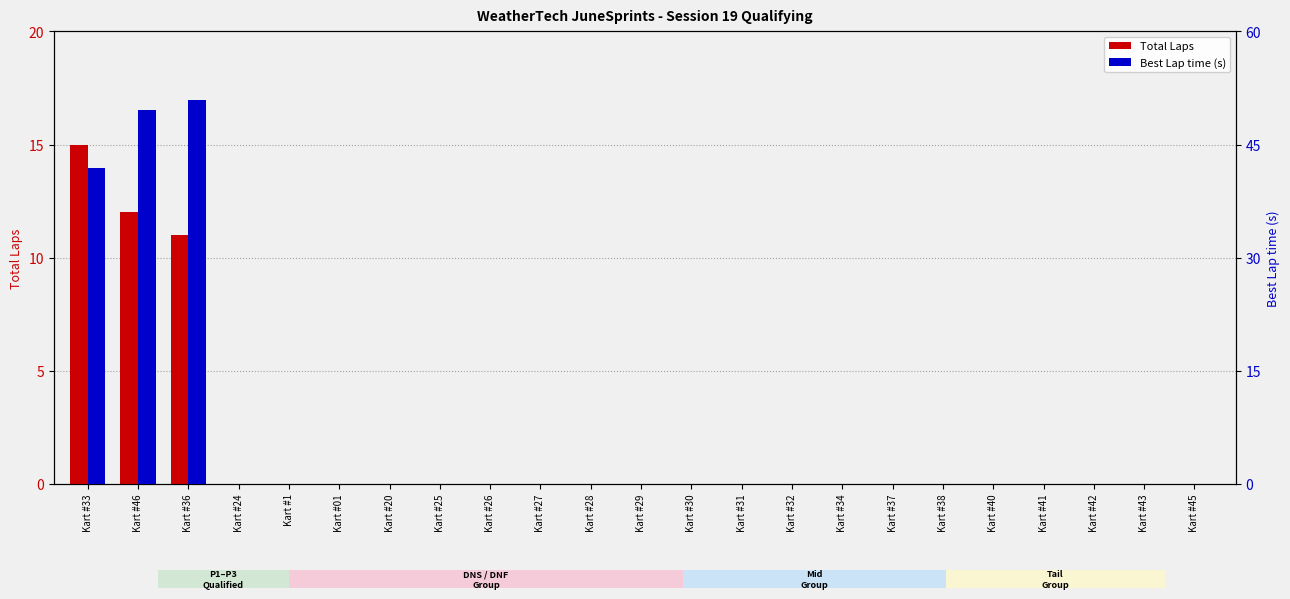

Which series has the largest range (max minus min)?

Best Lap time (s)